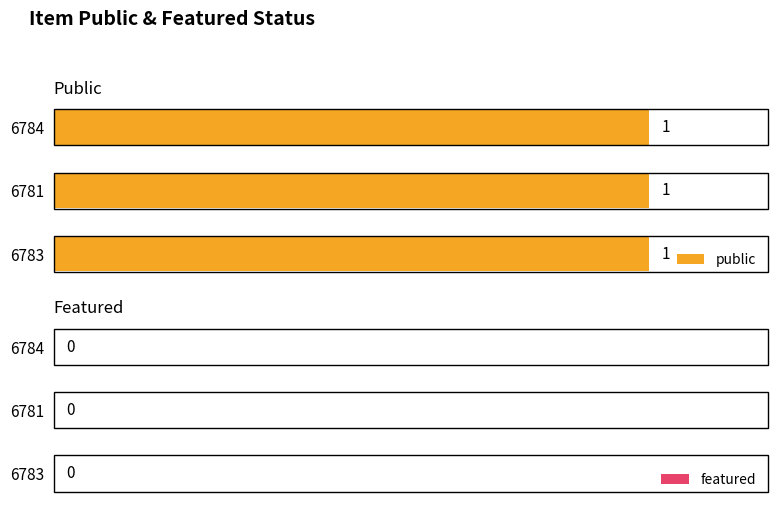

Which series has the largest range (max minus min)?

public